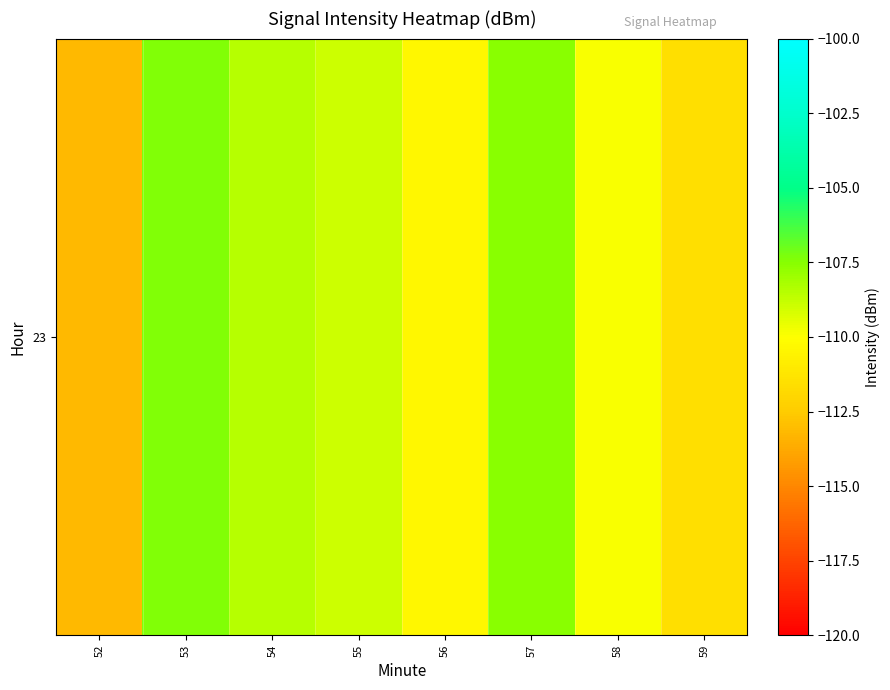

Reading right to left, extract all data points from this chart.

-111.5	-109.8	-107.6	-110.3	-109.0	-108.5	-107.4	-113.2